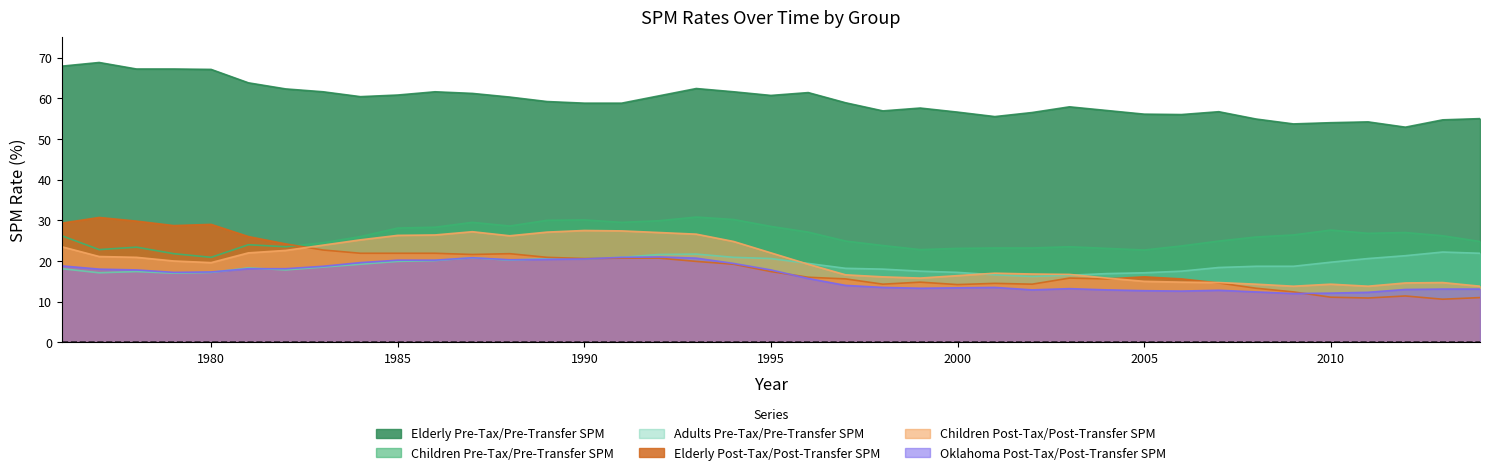

Is it true that Adults Pre-Tax/Pre-Transfer SPM equals 20.9 at 1994?

True